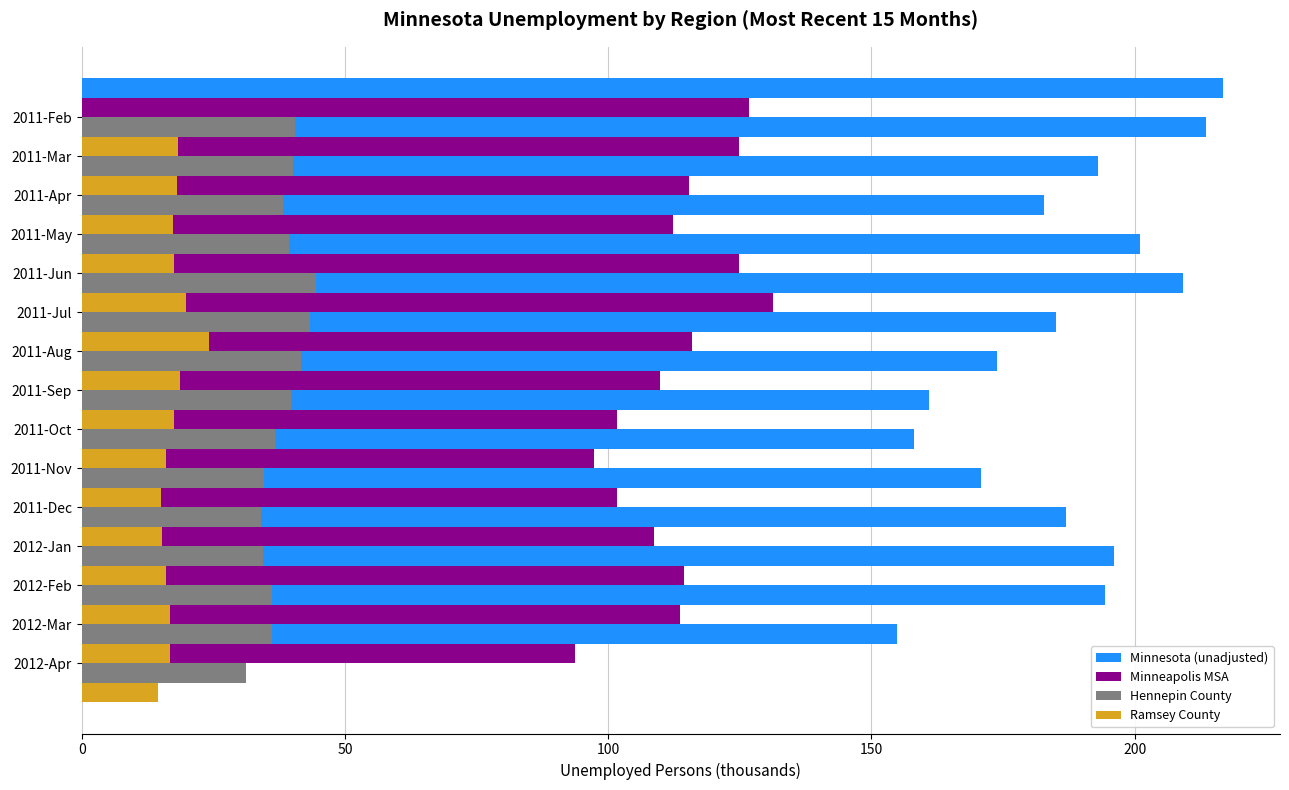

List the series in order of their peak value, lowest first.

Ramsey County, Hennepin County, Minneapolis MSA, Minnesota (unadjusted)